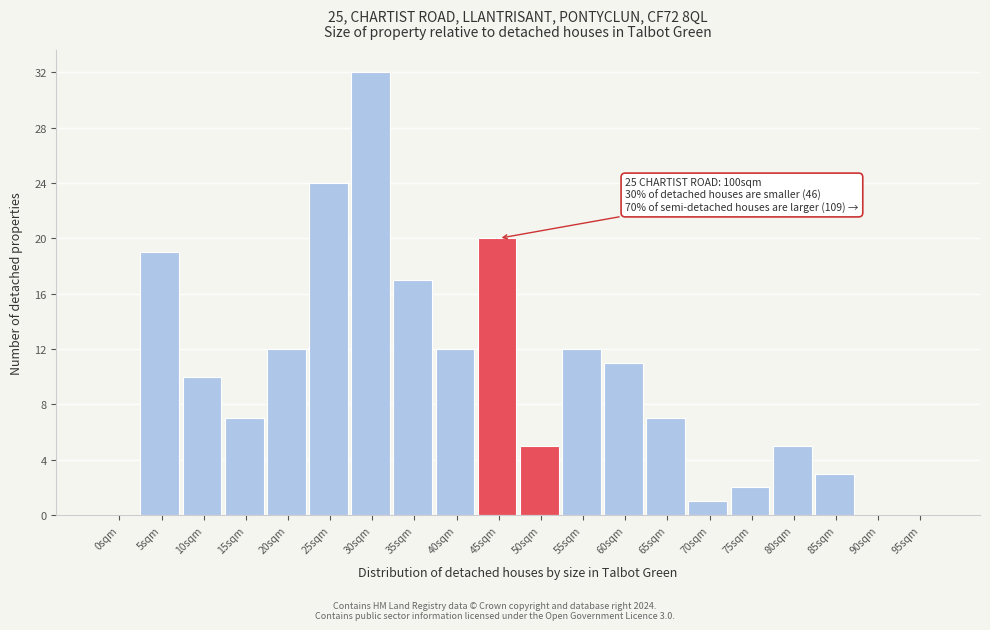

Reading left to right, list all the values displayed in this chart.

0sqm=0	5sqm=19	10sqm=10	15sqm=7	20sqm=12	25sqm=24	30sqm=32	35sqm=17	40sqm=12	45sqm=20	50sqm=5	55sqm=12	60sqm=11	65sqm=7	70sqm=1	75sqm=2	80sqm=5	85sqm=3	90sqm=0	95sqm=0